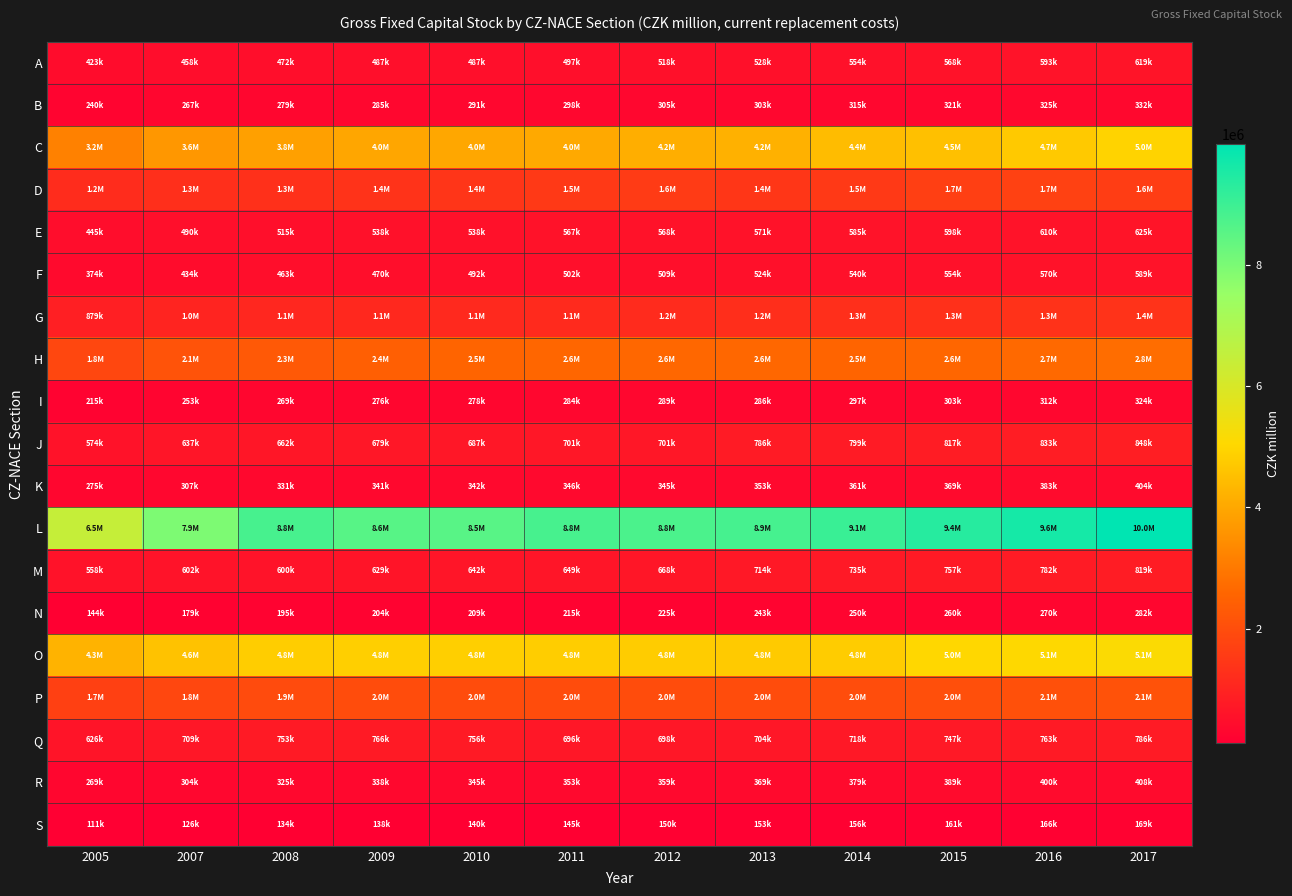

Between 2007 and 2013, which is larger?

2013